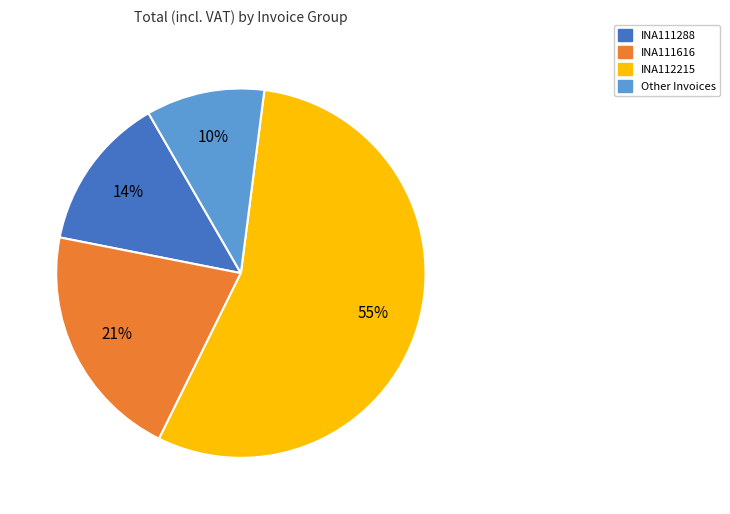

To the nearest percent, what is the average slice percentage?

25%